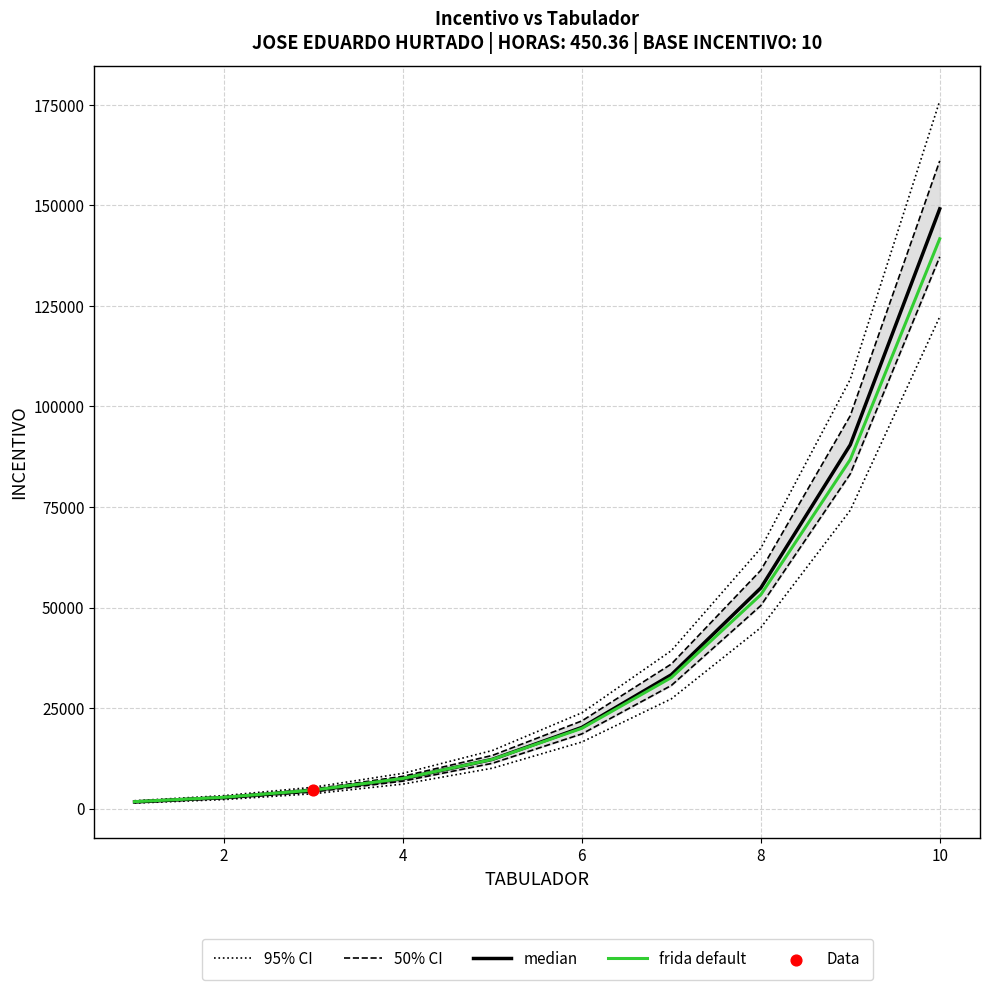

Which series has the largest total across all categories?

95% CI